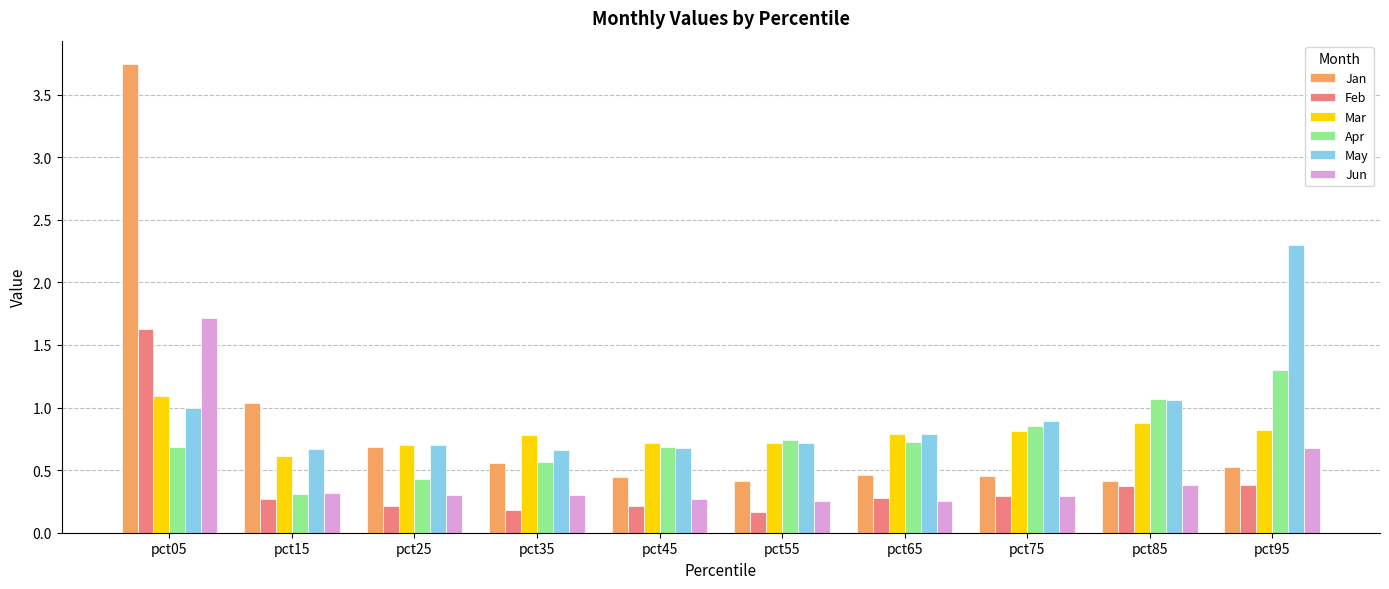

Which series changed the most between pct15 and pct25?

Jan